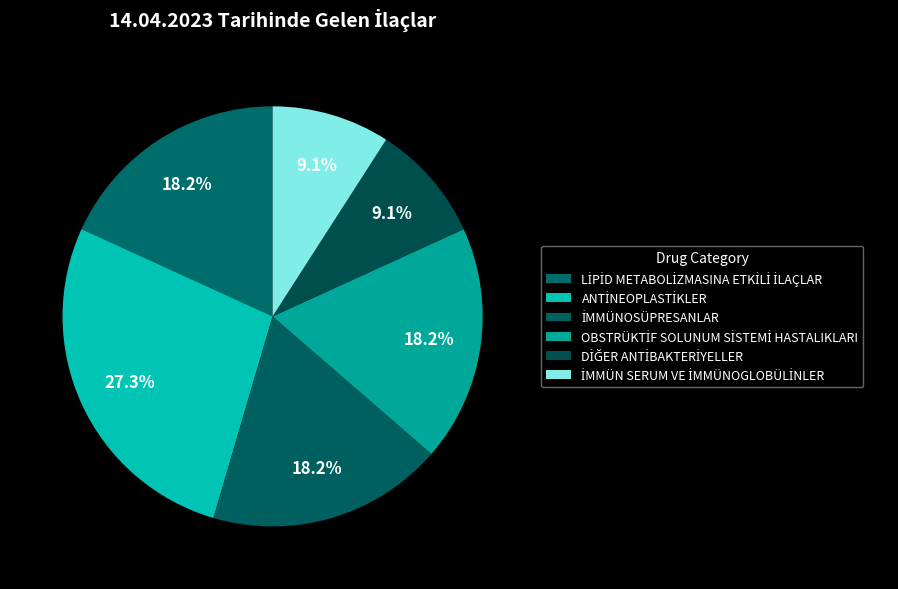

How many segments does this pie chart have?

6